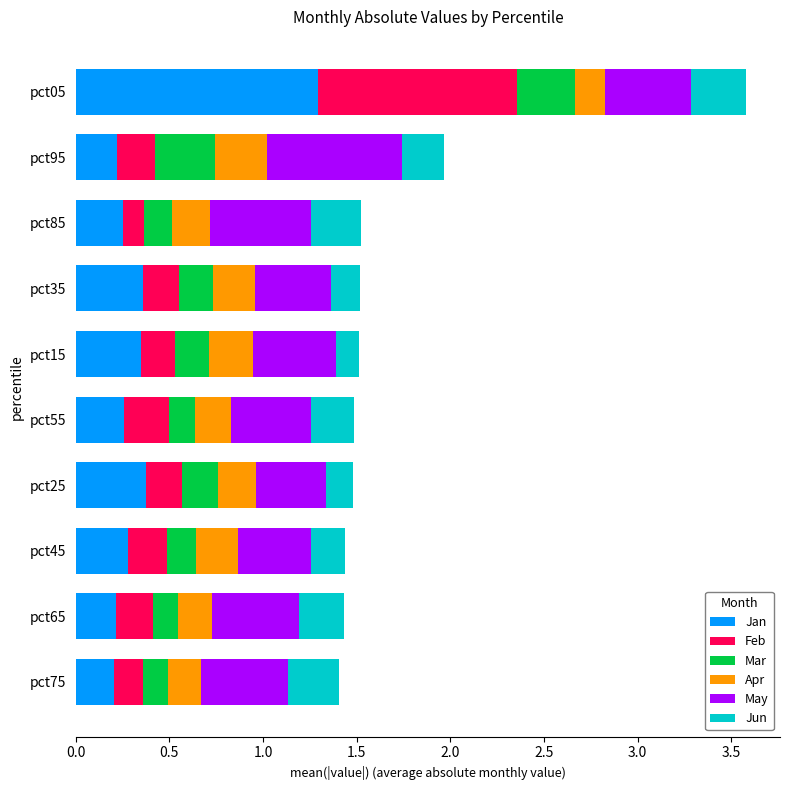

What is the total value across all series at pct85?

1.5